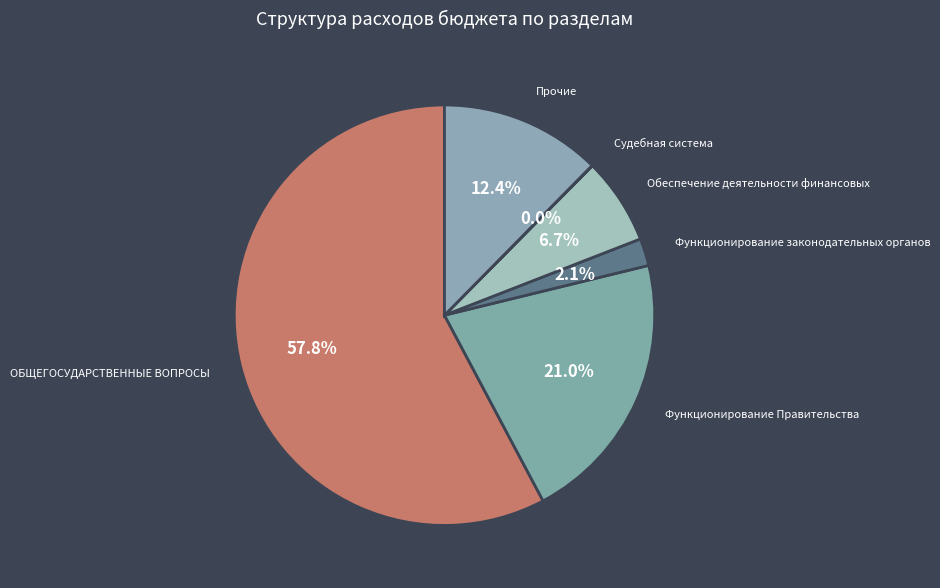

To the nearest percent, what is the combined percentage of Функционирование законодательных органов and Функционирование Правительства?

23%